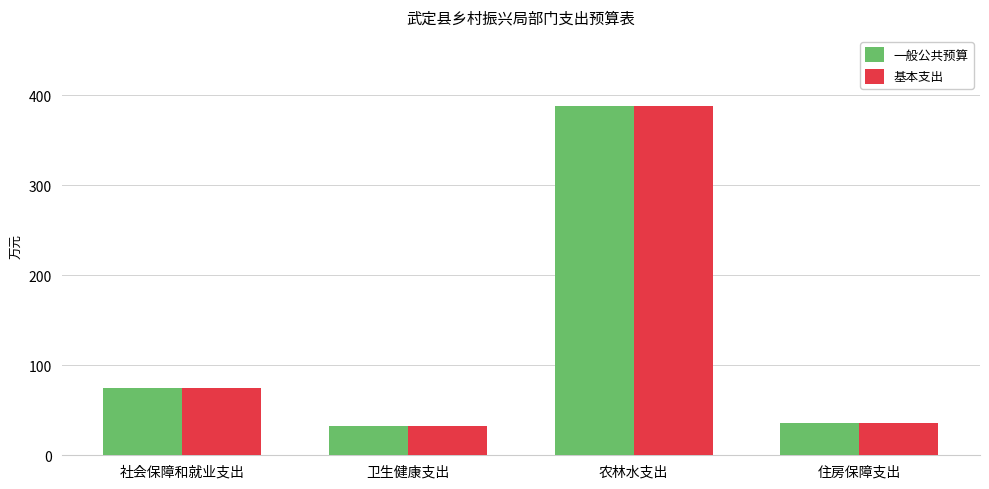

What value does the 基本支出 series have at 卫生健康支出?

32.1